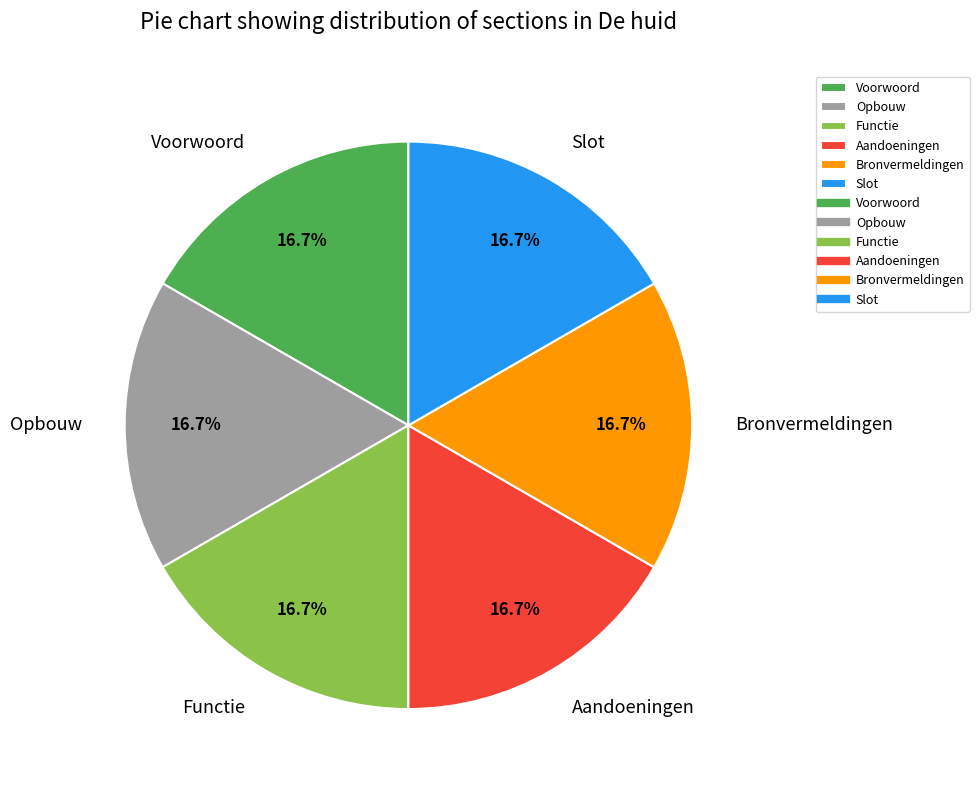

Approximately how many times larger is the value at Functie compared to Bronvermeldingen?

1.0